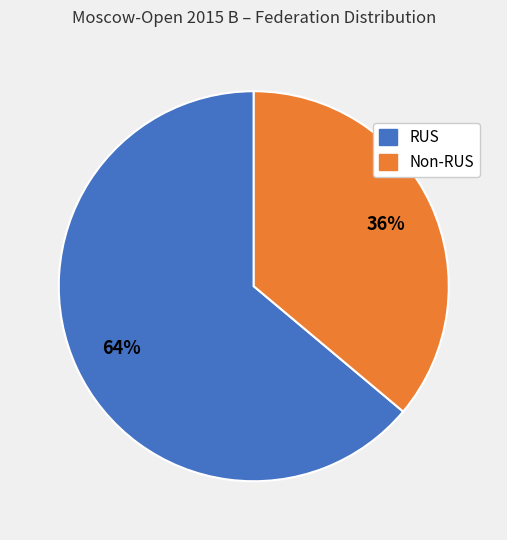

Is there a majority slice in this chart?

Yes